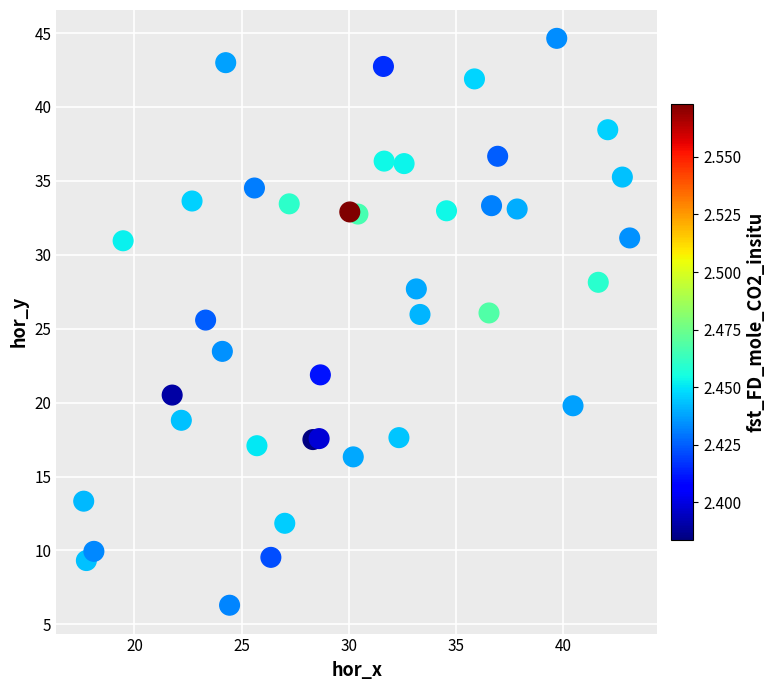

What is the range of X values (max minus min)?

25.5